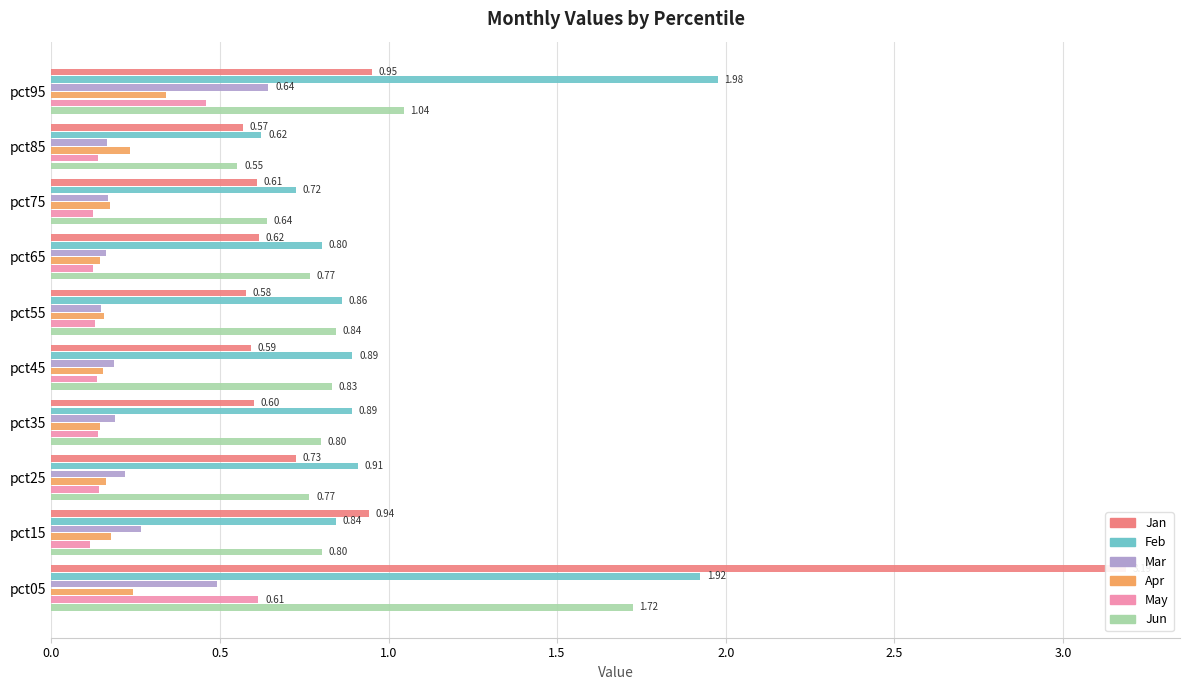

Between 1.0 and 3.5, which series saw the biggest shift?

Feb